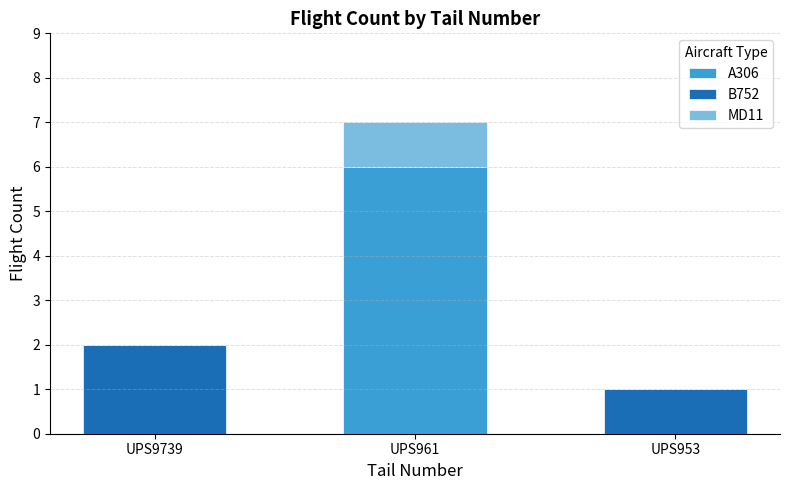

The A306 series shows 6 at UPS961. True or false?

True